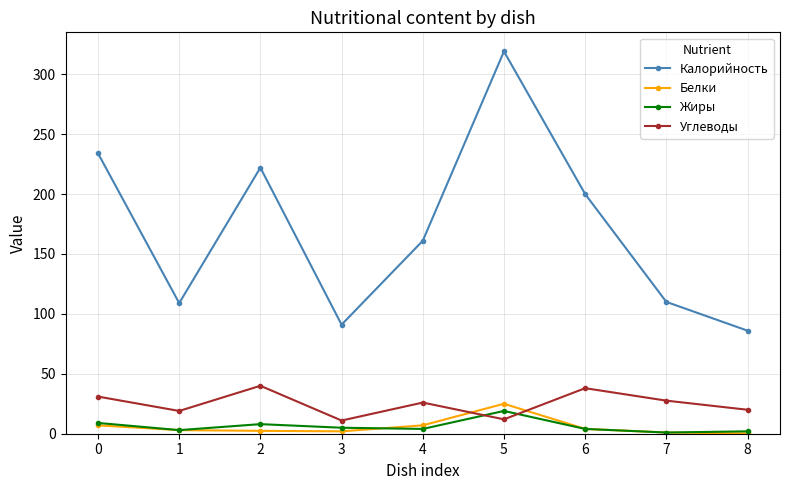

What is the value of the Калорийность point at the 9th from the left?

86.0